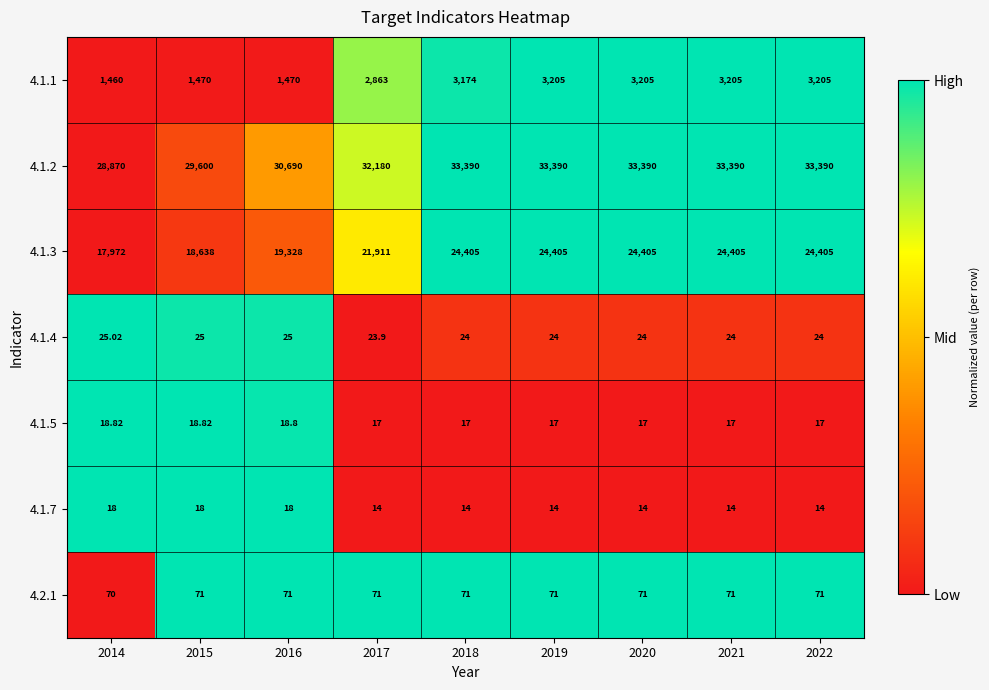

Is the value of 4.1.4 at 2017 greater than the value of 4.1.1 at 2015?

No